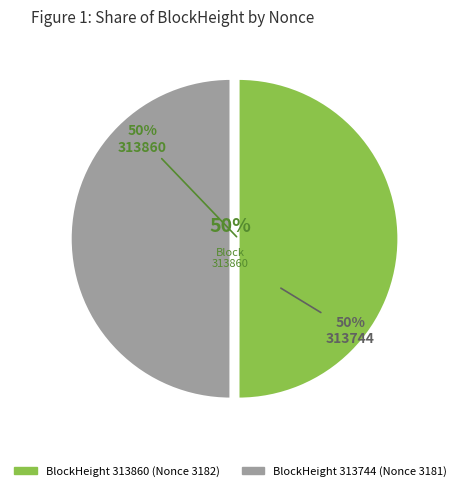

True or false: 313744 accounts for 50% of the total.

True